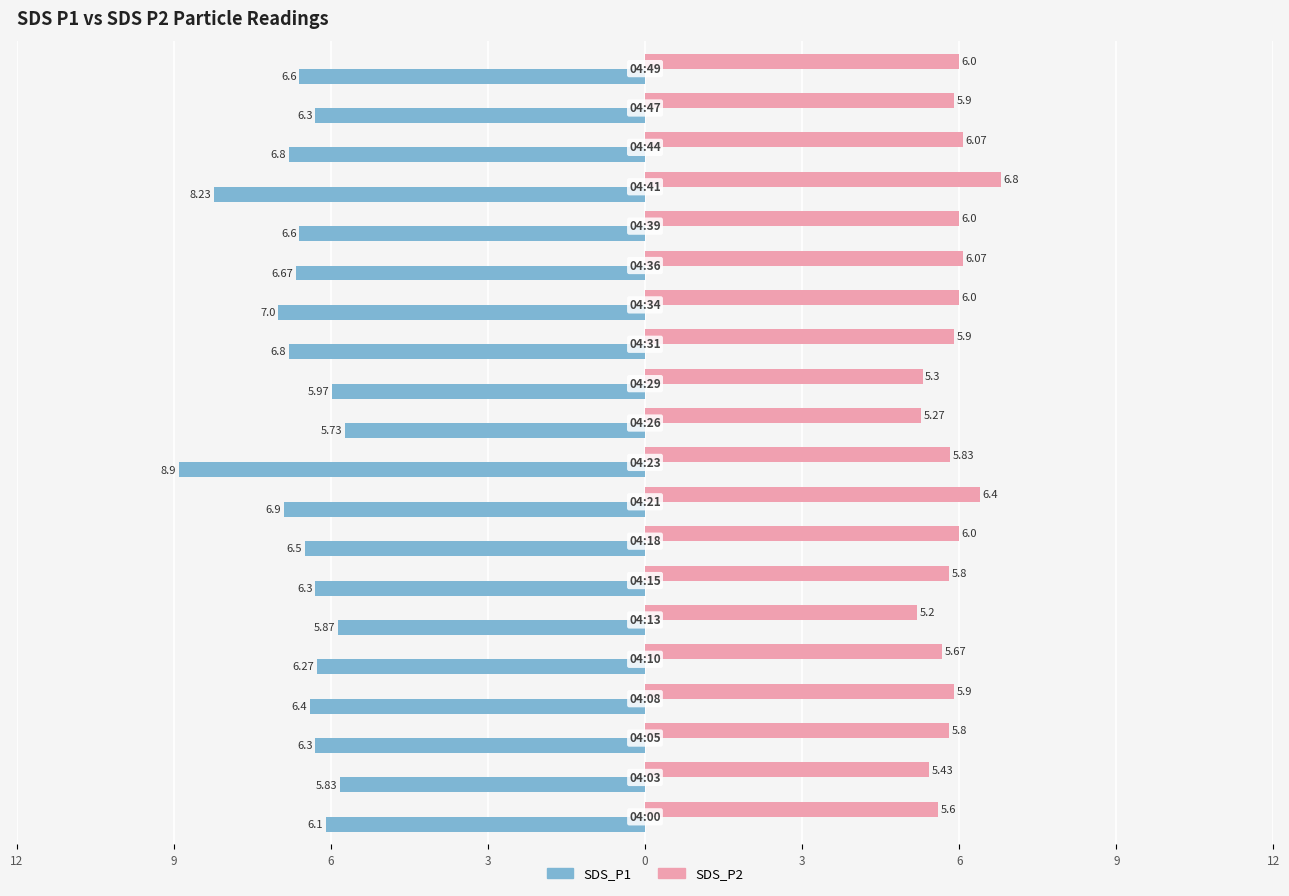

What are all the series names shown in the legend?

SDS_P1, SDS_P2